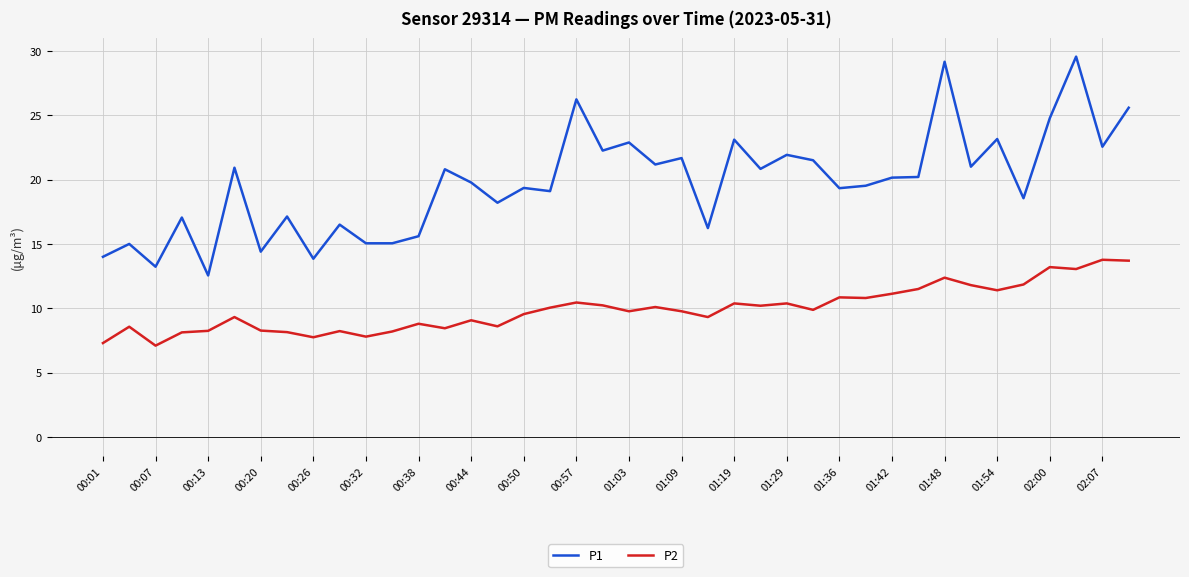

Rank the series by their maximum value, from highest to lowest.

P1, P2